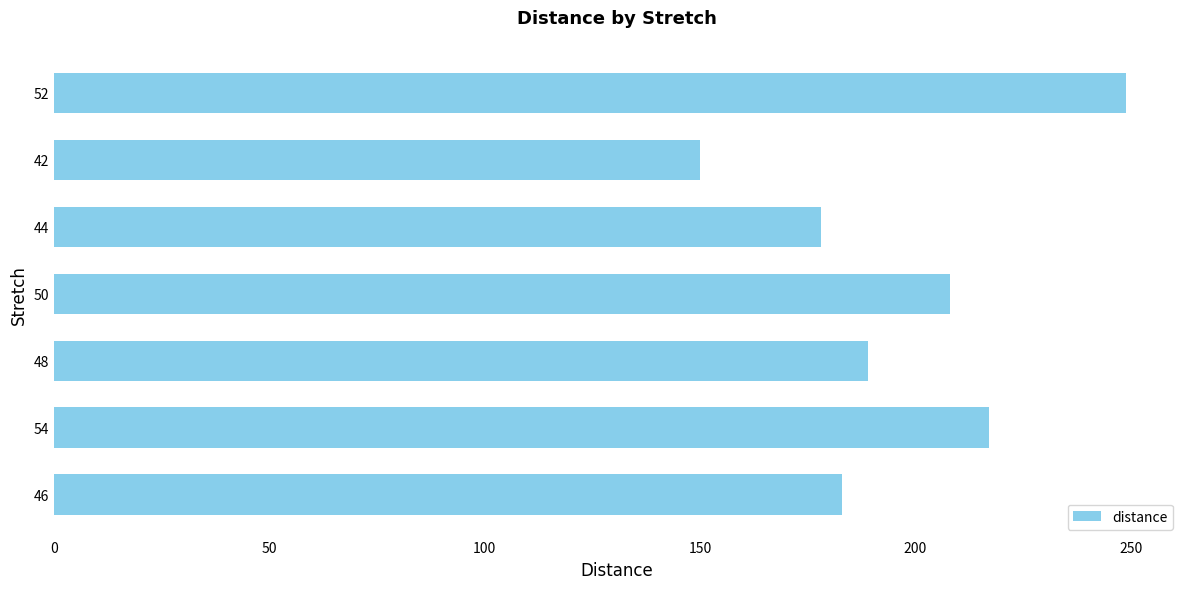

Reading top to bottom, what are all the values shown in this chart?

52=249	42=150	44=178	50=208	48=189	54=217	46=183